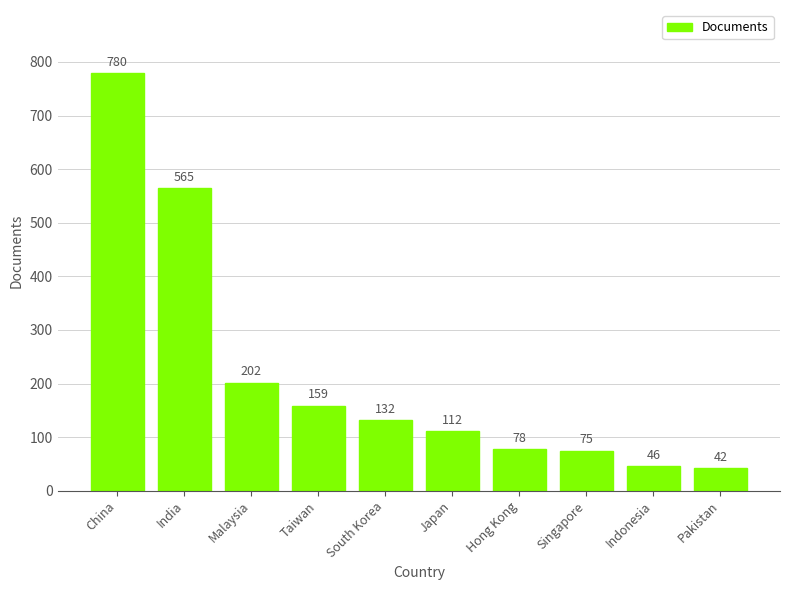

Which category has the lowest value across all series?

Pakistan